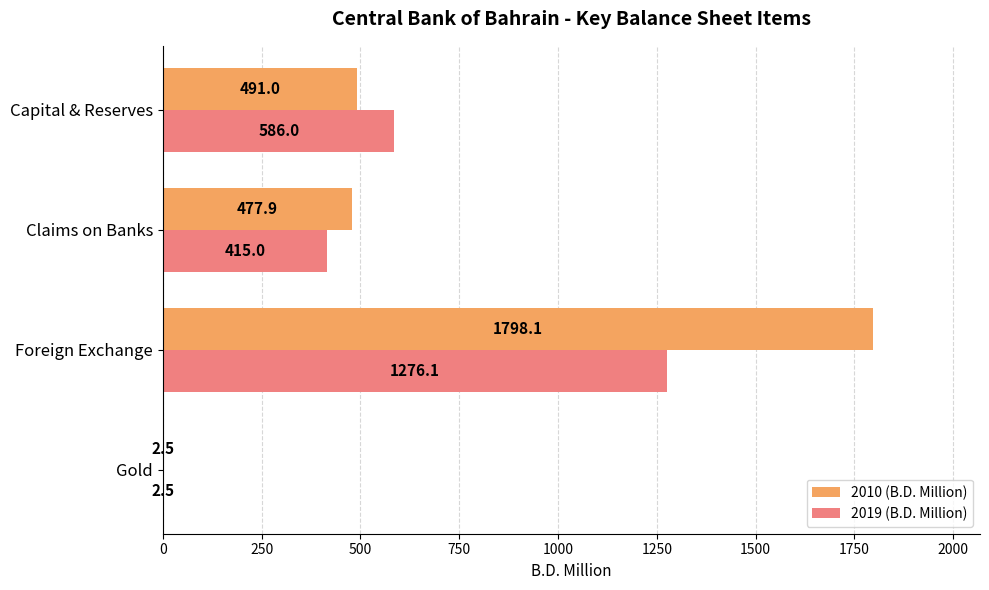

What is the maximum value for 2010 (B.D. Million)?

1798.1